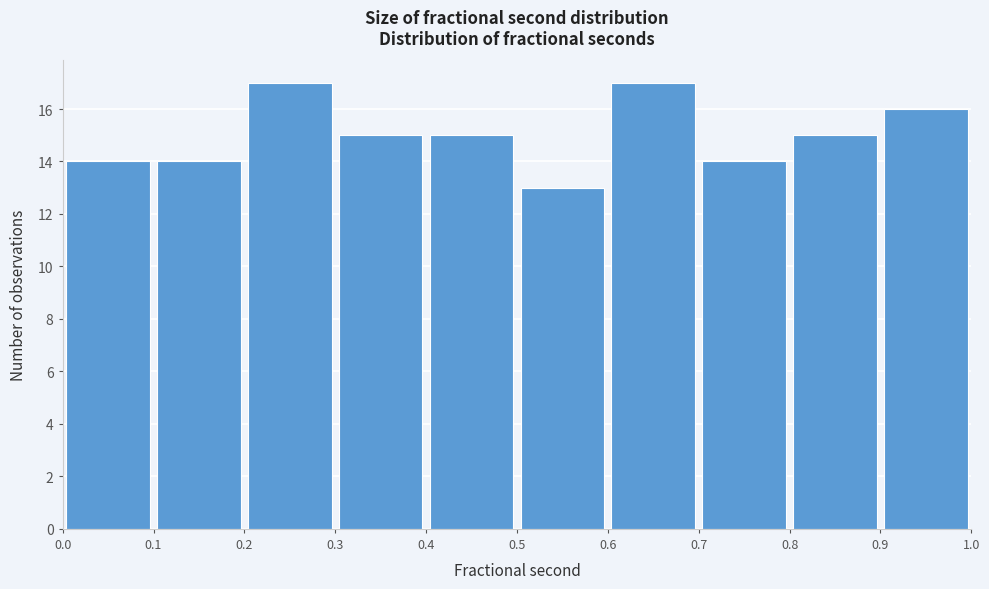

Reading left to right, transcribe this chart: for each bar, give the range it covers on the x-axis and its height. The values are not printed on the chart, so give them approximately, as read against the axis.

0.0 to 0.1: 14
0.1 to 0.2: 14
0.2 to 0.3: 17
0.3 to 0.4: 15
0.4 to 0.5: 15
0.5 to 0.6: 13
0.6 to 0.7: 17
0.7 to 0.8: 14
0.8 to 0.9: 15
0.9 to 1.0: 16